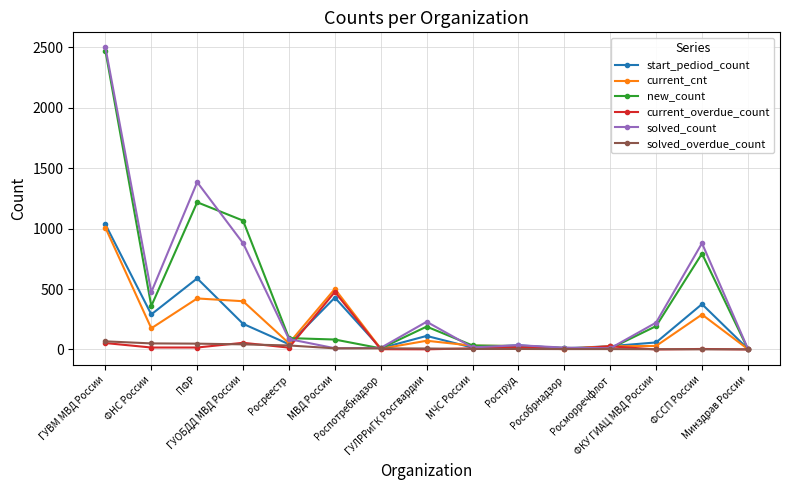

What is the maximum value for new_count?

2472